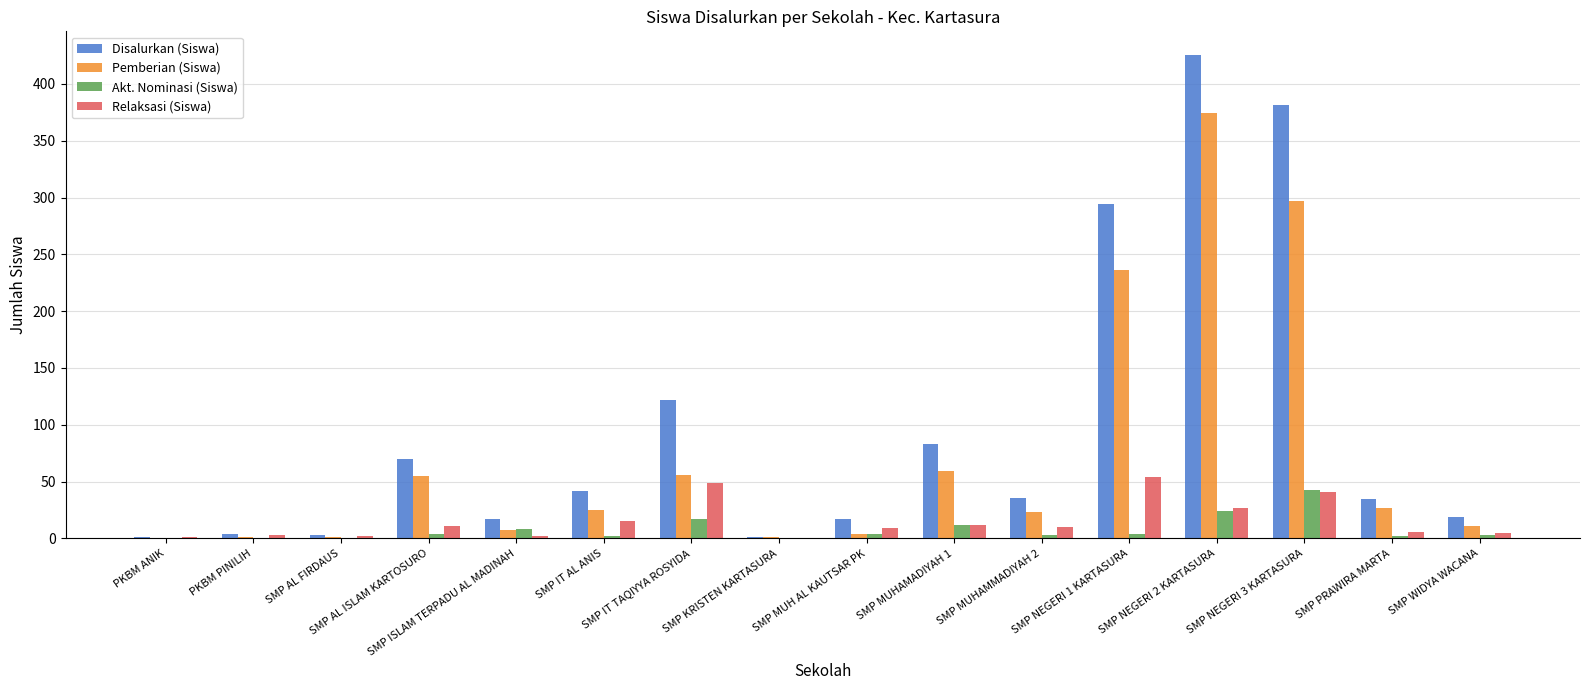

Which series has the largest total across all categories?

Disalurkan (Siswa)